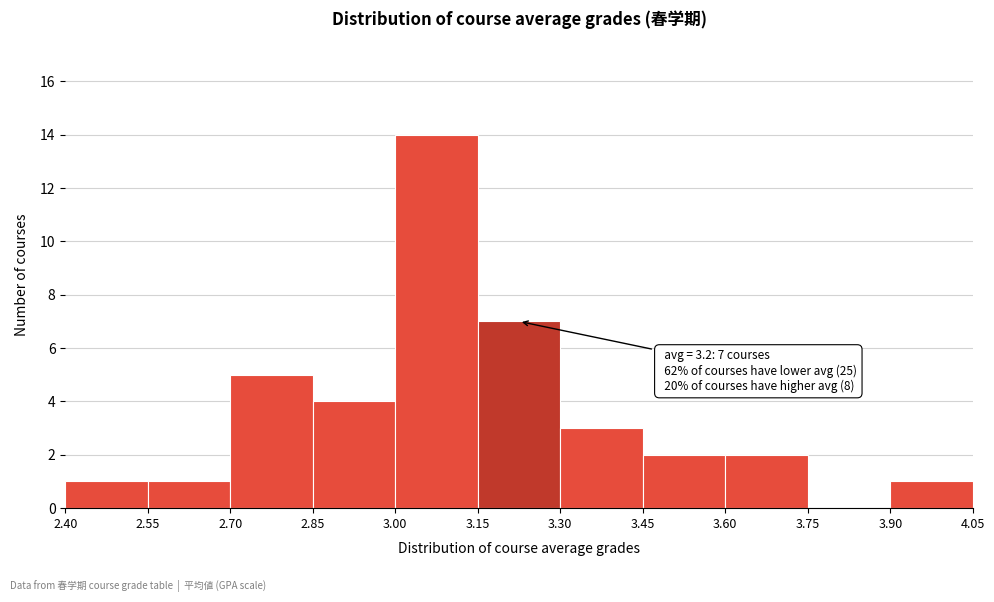

Which range on the x-axis has the tallest bar?

3.00 to 3.15